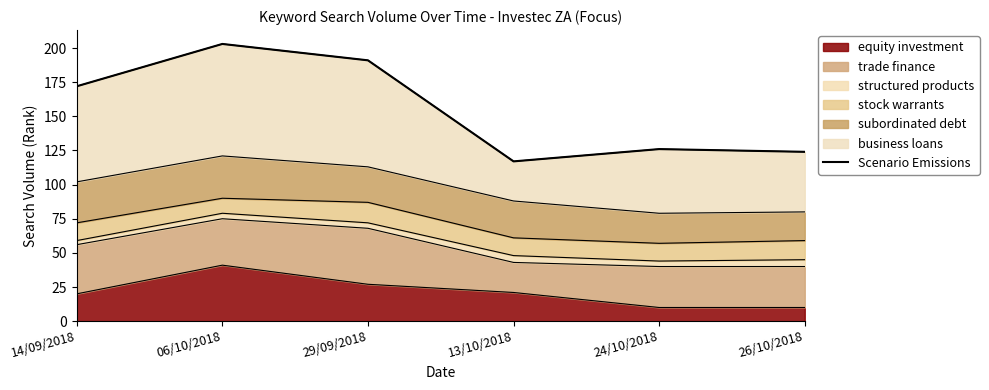

Which label corresponds to the smallest value in the chart?

13/10/2018